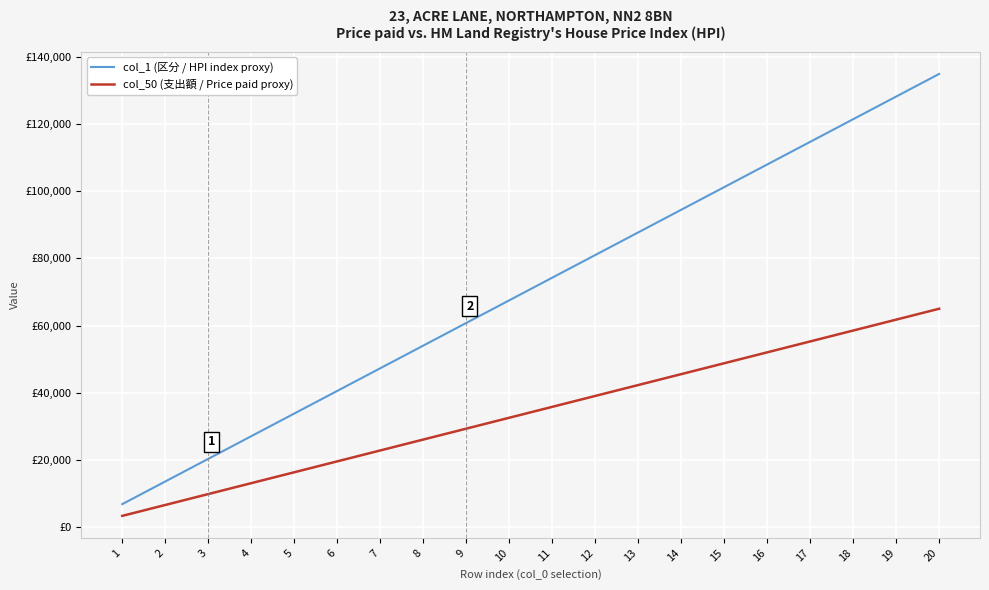

What are all the series names shown in the legend?

col_1 (区分 / HPI index proxy), col_50 (支出額 / Price paid proxy)